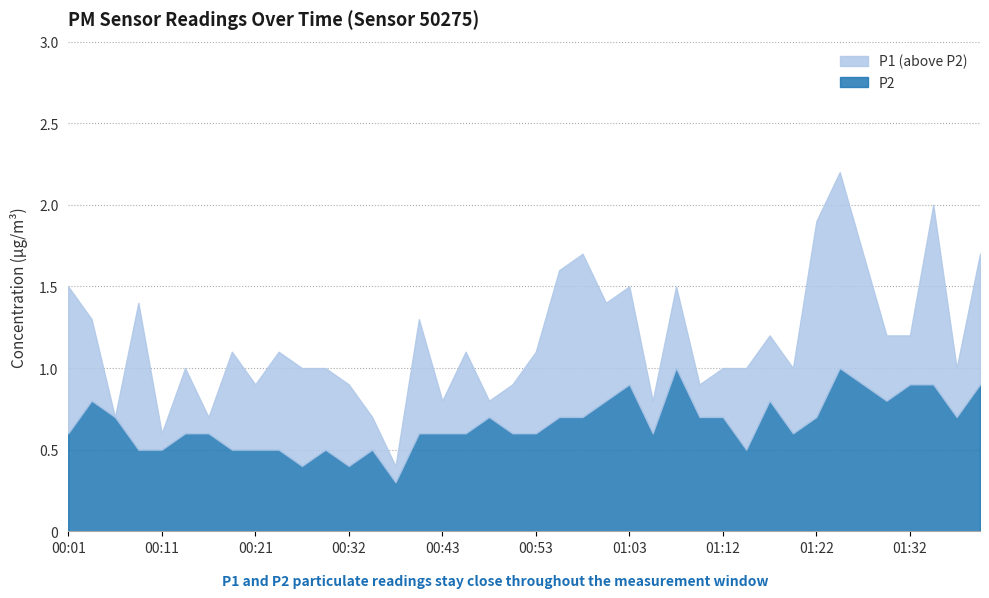

Rank the series at 00:45 from highest to lowest value.

P1, P2